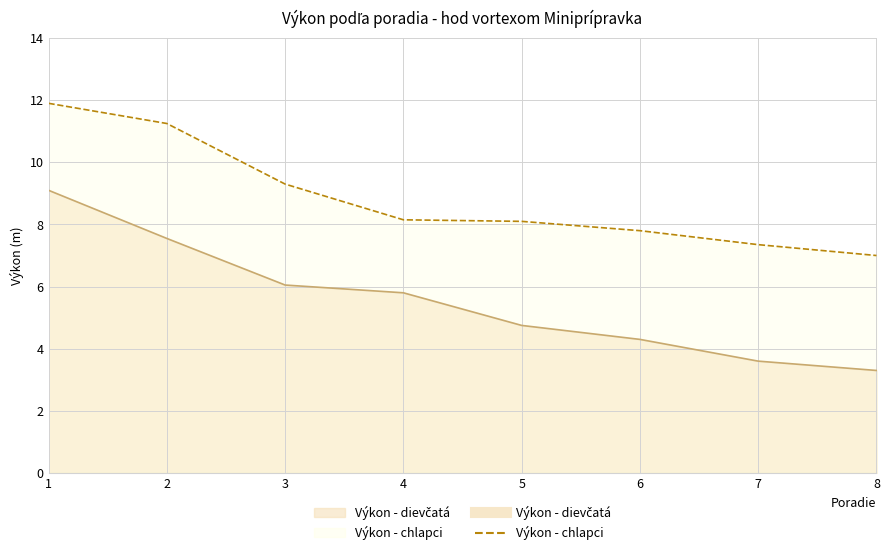

What is the difference between the Výkon - chlapci values at 2 and 8?

4.2